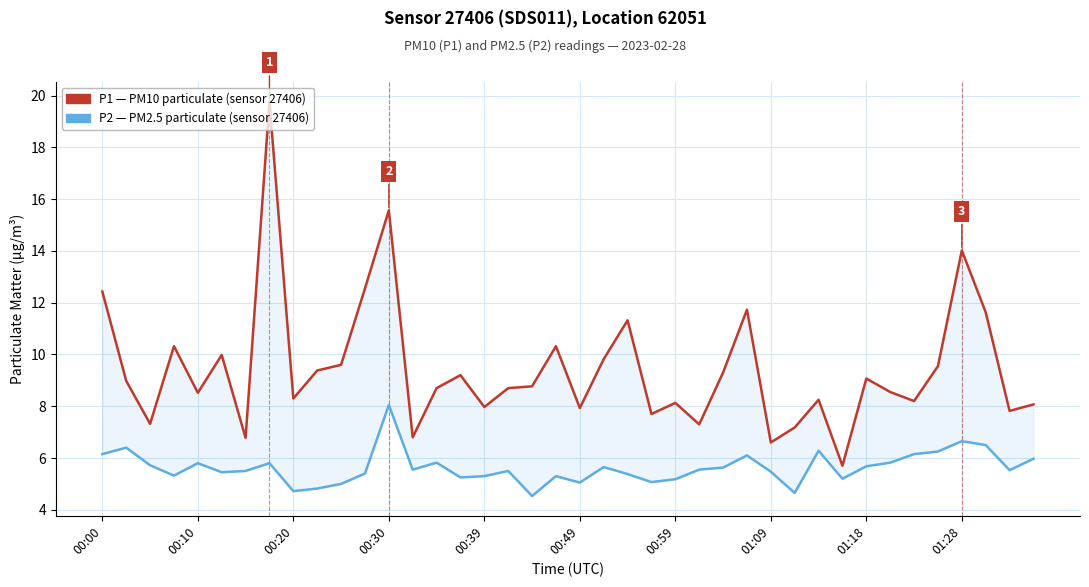

Is the value of P1 (PM10) at 30 greater than the value of P2 (PM2.5) at 00:59?

Yes